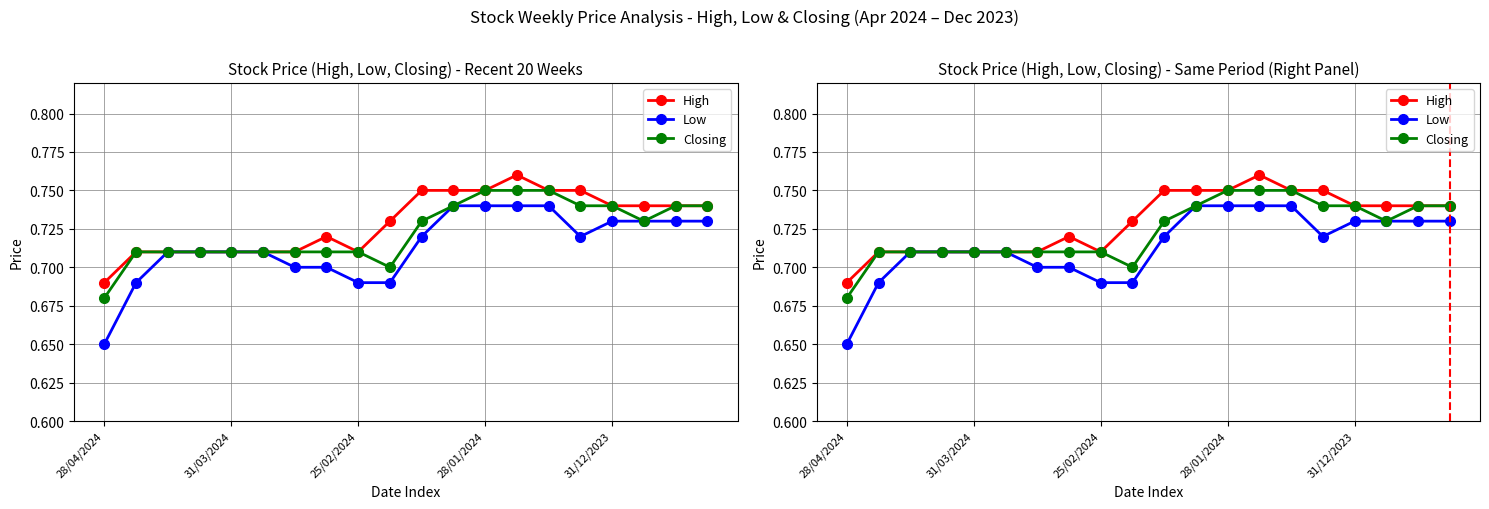

Reading right to left, transcribe all the data shown in this chart.

High: 0.7	0.7	0.7	0.7	0.8	0.8	0.8	0.8	0.8	0.8	0.7	0.7	0.7	0.7	0.7	0.7	0.7	0.7	0.7	0.7
Low: 0.7	0.7	0.7	0.7	0.7	0.7	0.7	0.7	0.7	0.7	0.7	0.7	0.7	0.7	0.7	0.7	0.7	0.7	0.7	0.7
Closing: 0.7	0.7	0.7	0.7	0.7	0.8	0.8	0.8	0.7	0.7	0.7	0.7	0.7	0.7	0.7	0.7	0.7	0.7	0.7	0.7